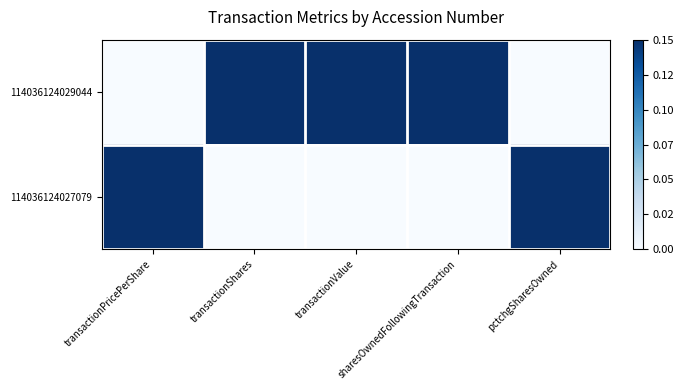

Reading right to left, list all the values displayed in this chart.

114036124029044: pctchgSharesOwned=0	sharesOwnedFollowingTransaction=1	transactionValue=1	transactionShares=1	transactionPricePerShare=0
114036124027079: pctchgSharesOwned=1	sharesOwnedFollowingTransaction=0	transactionValue=0	transactionShares=0	transactionPricePerShare=1